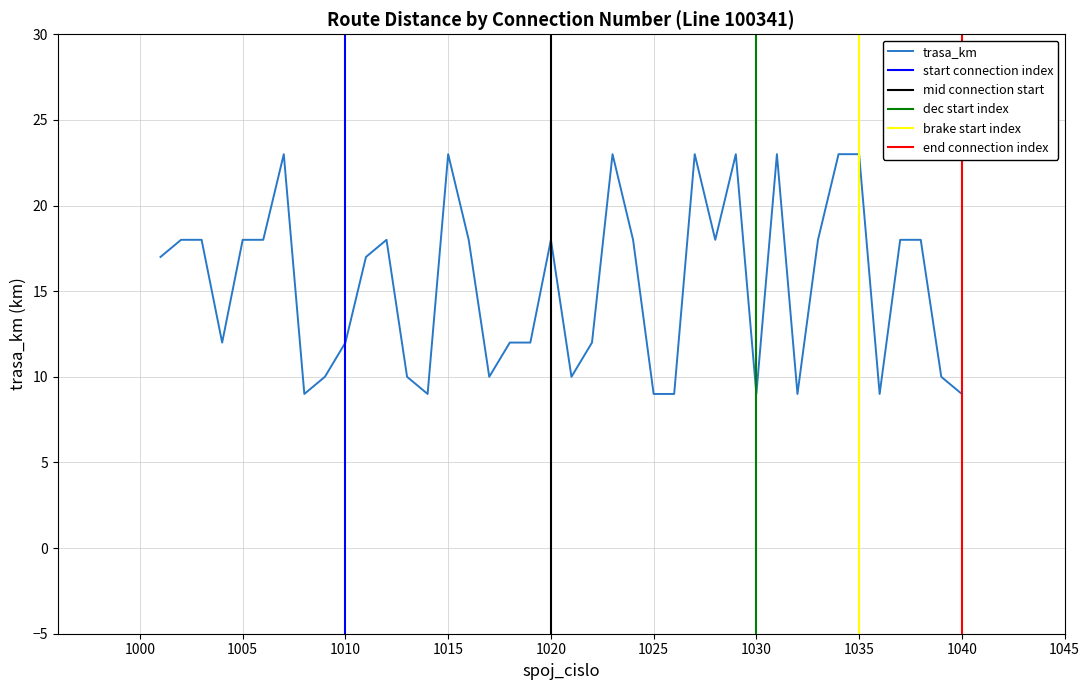

True or false: the data shows 21 at 1004.

False